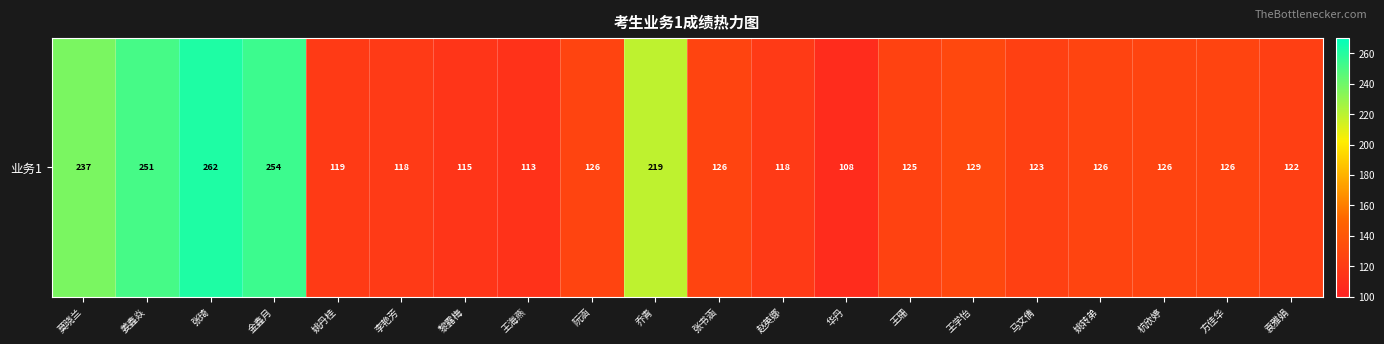

Where does the data first go above 126?

莫晓兰